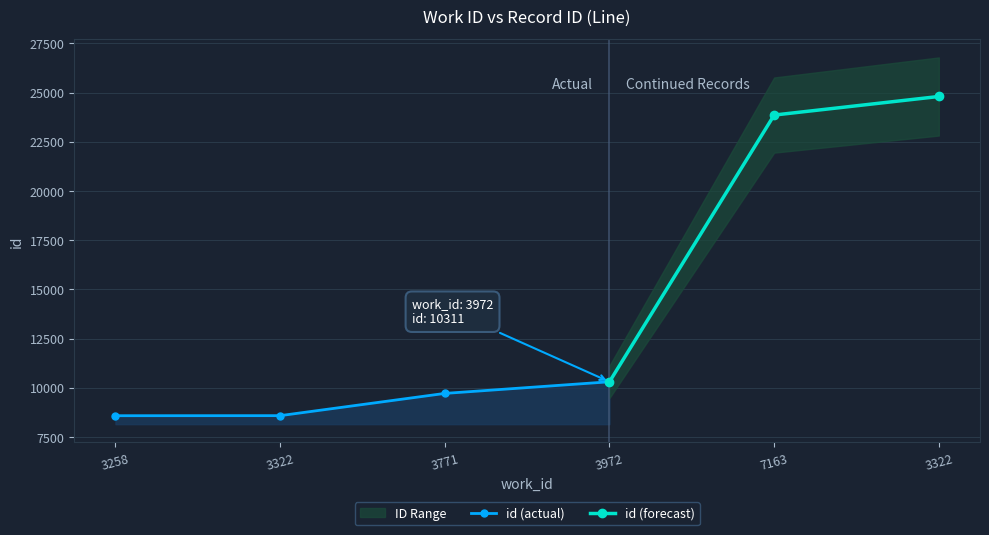

Does the chart display data point markers on the line(s)?

Yes